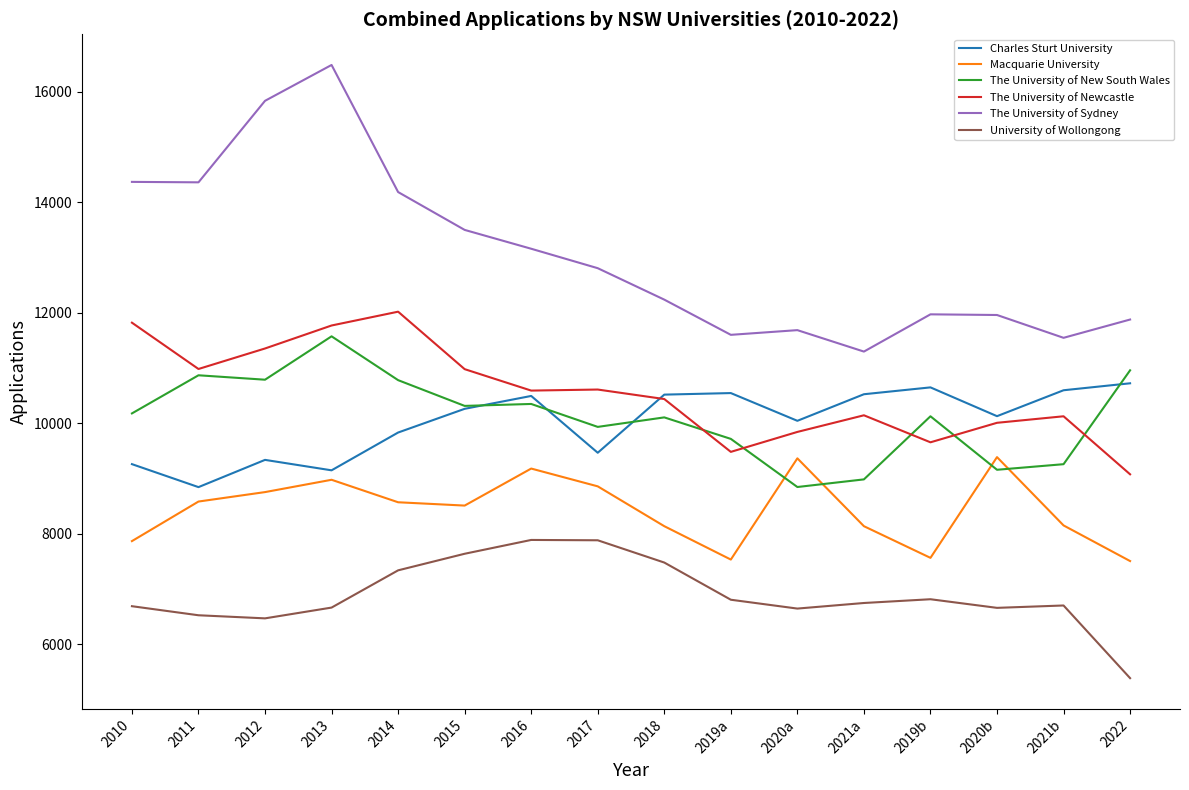

Which series has the largest range (max minus min)?

The University of Sydney